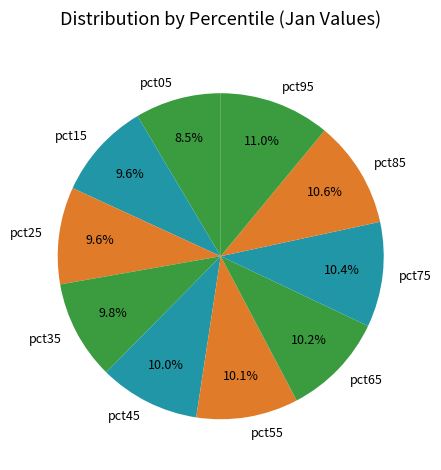

Count the number of slices in the pie.

10